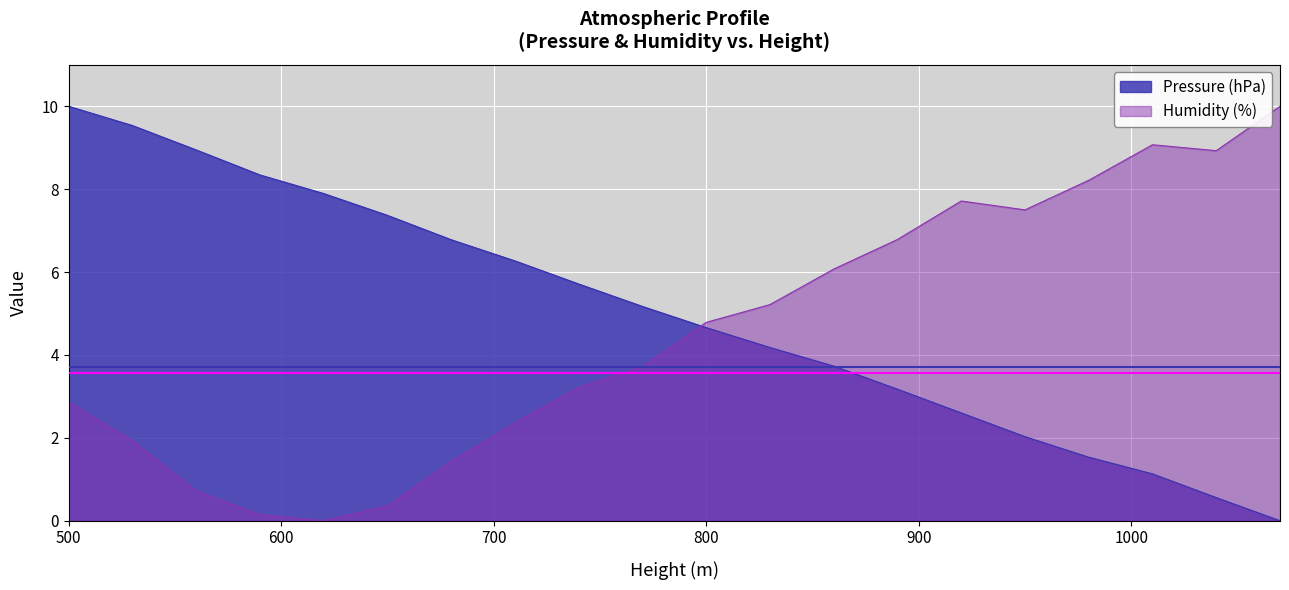

The value of Pressure (hPa) at 560 is 15.9. True or false?

False